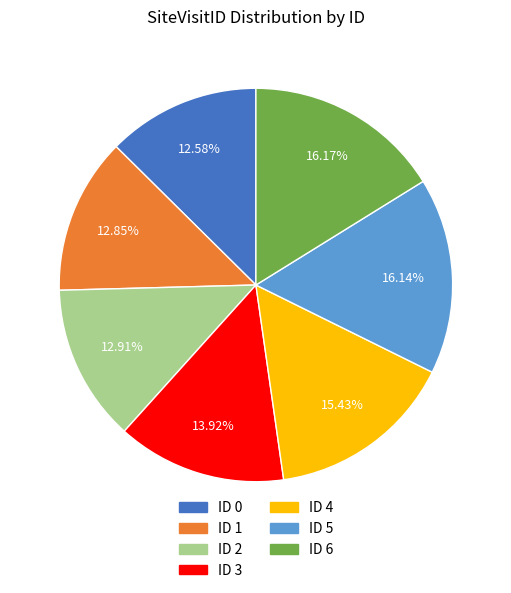

Does any single category account for the majority?

No